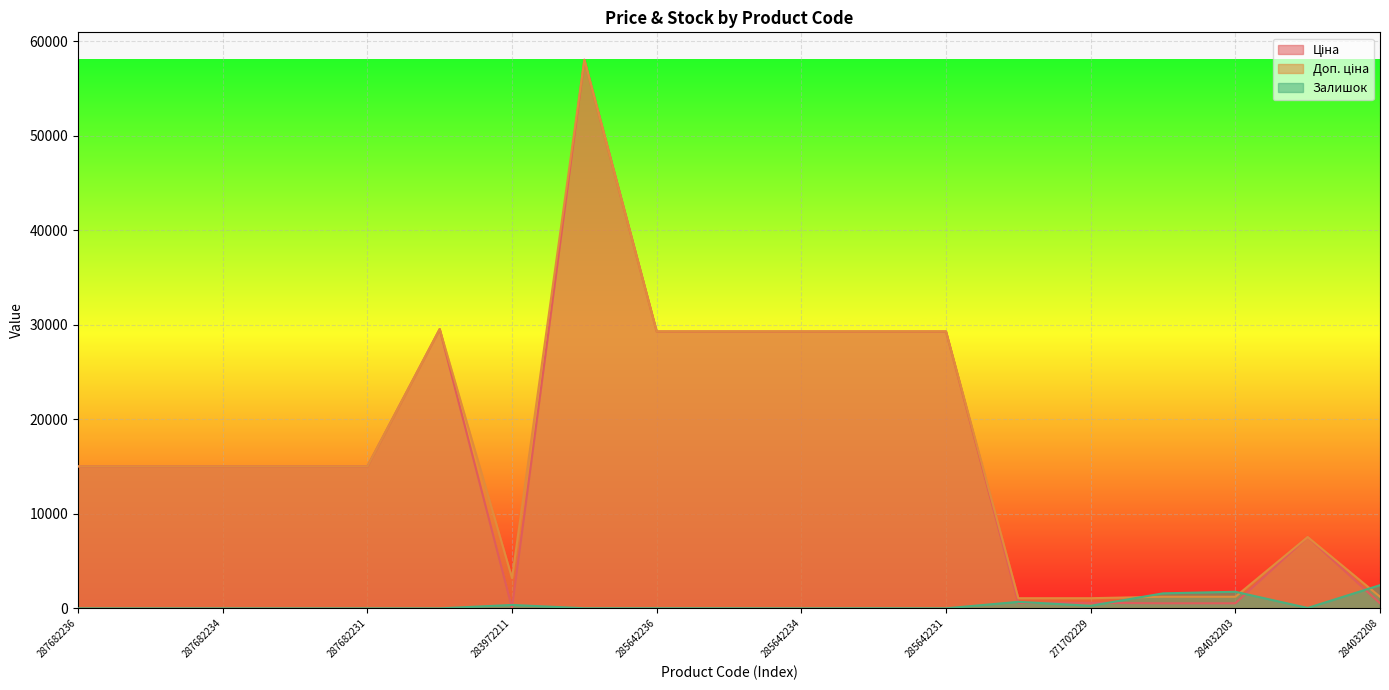

Which series has the widest spread of values?

Ціна